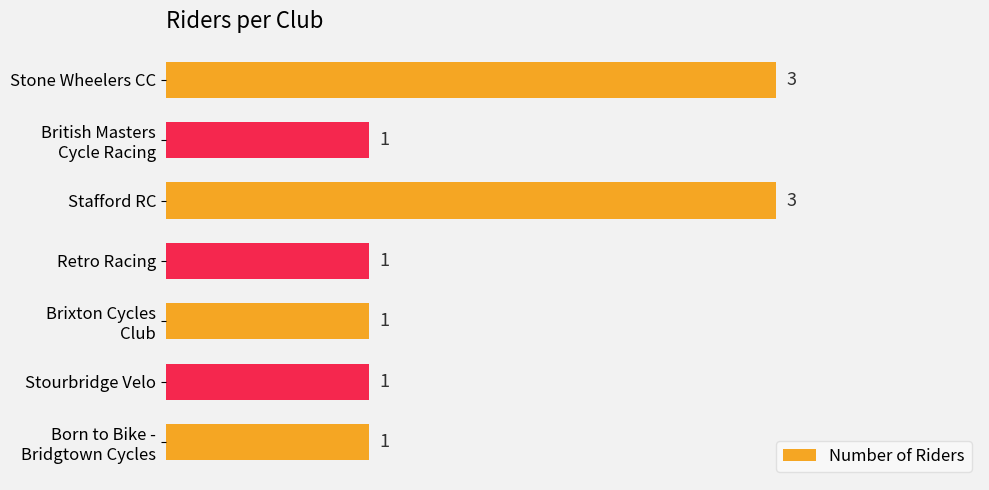

Does the chart contain stacked bars?

No